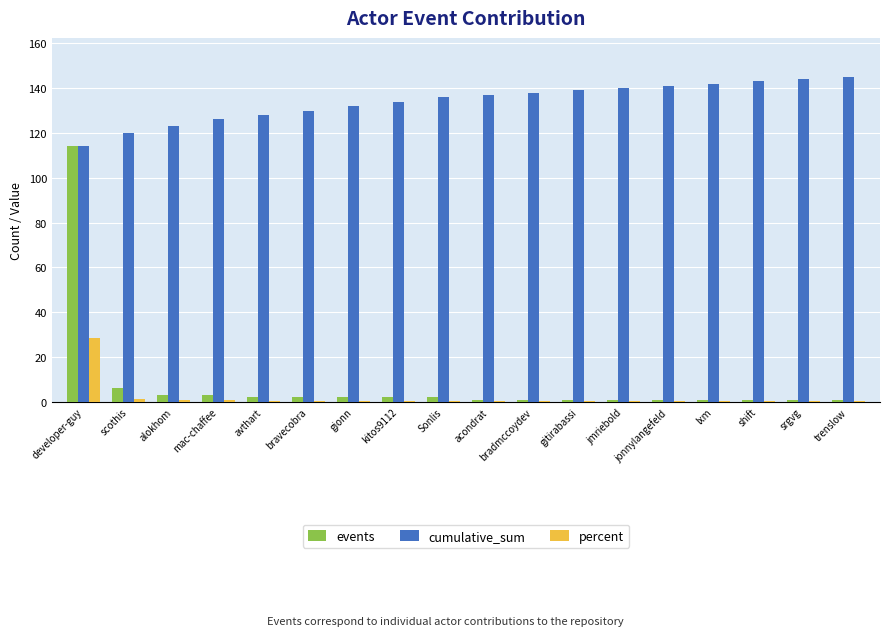

Which series changed the most between developer-guy and kitos9112?

events